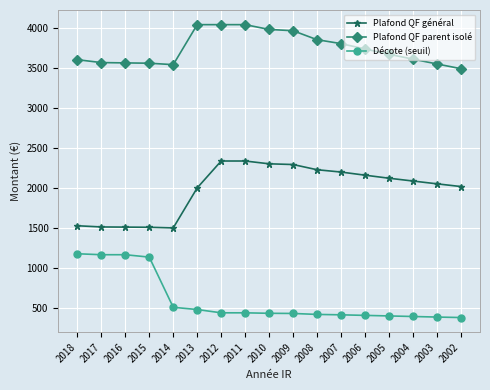

How many data points in Plafond QF parent isolé are less than 3670?

8